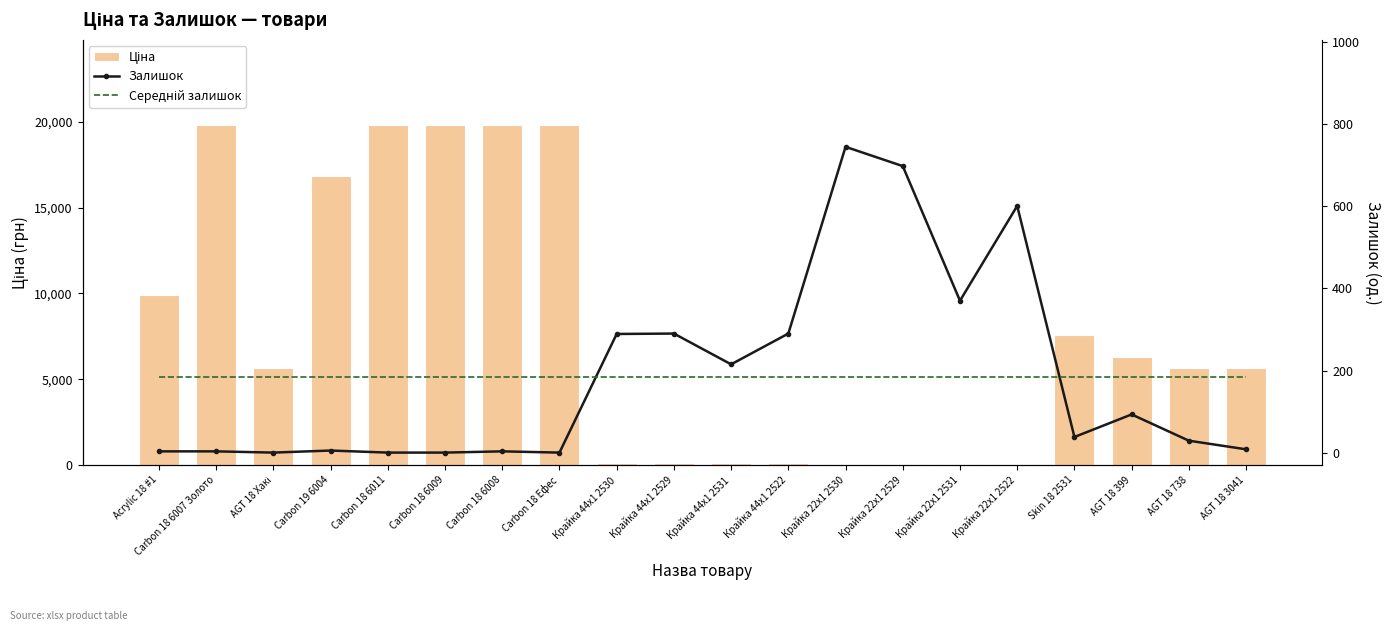

Rank the series by their maximum value, from lowest to highest.

Середній залишок, Залишок, Ціна